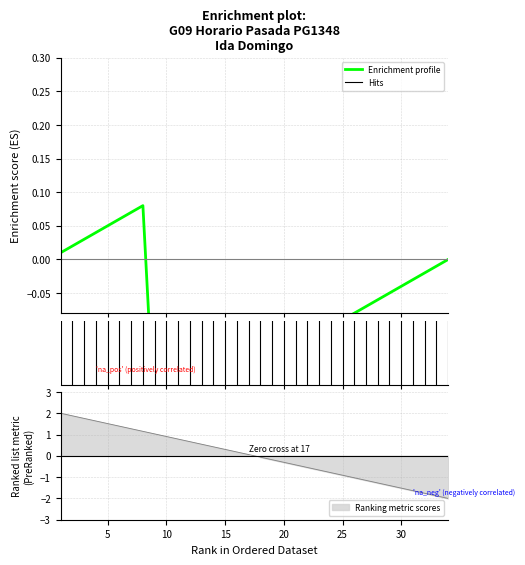

Does the chart display data point markers on the line(s)?

No